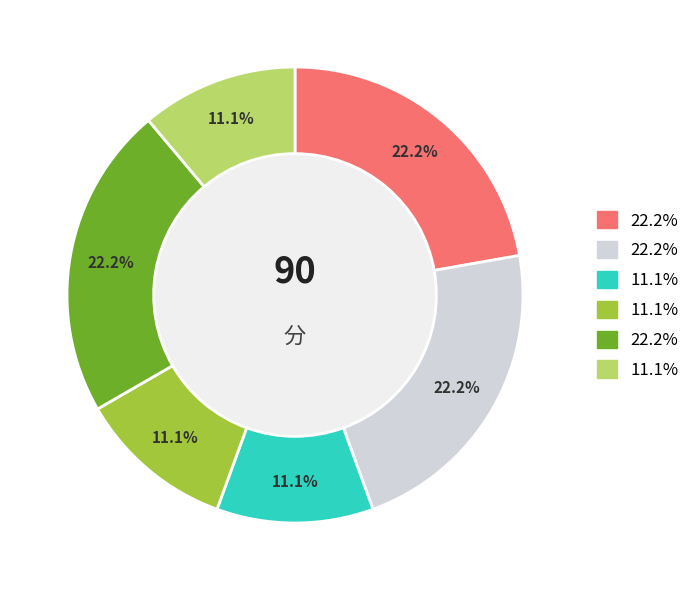

Does any single category account for the majority?

No